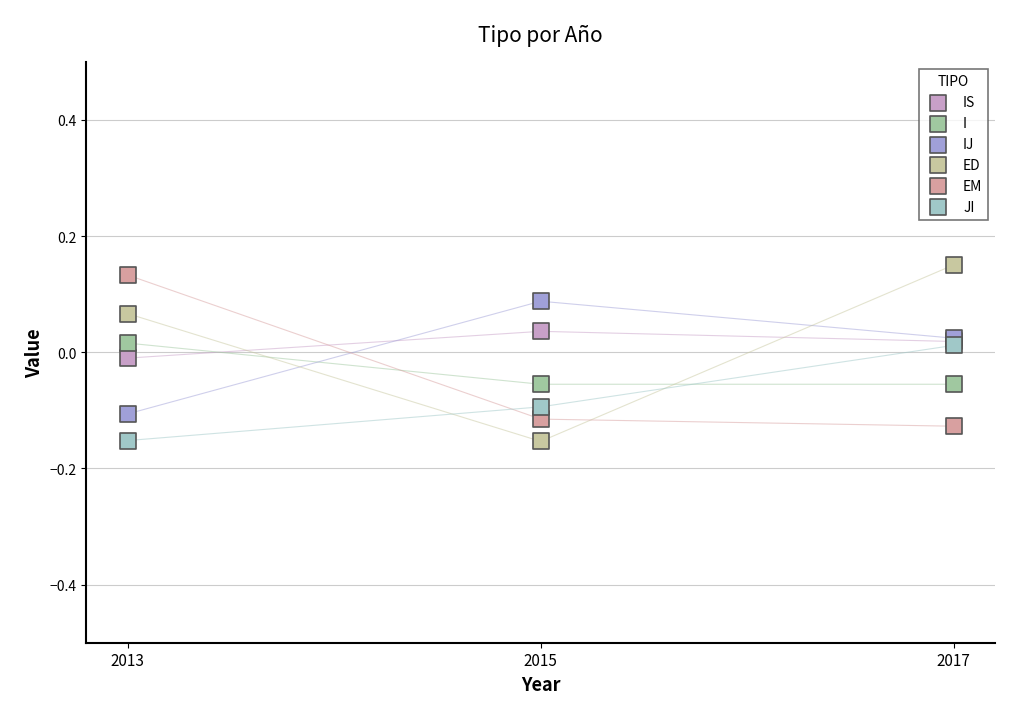

Which series has the largest Y range (max minus min)?

ED